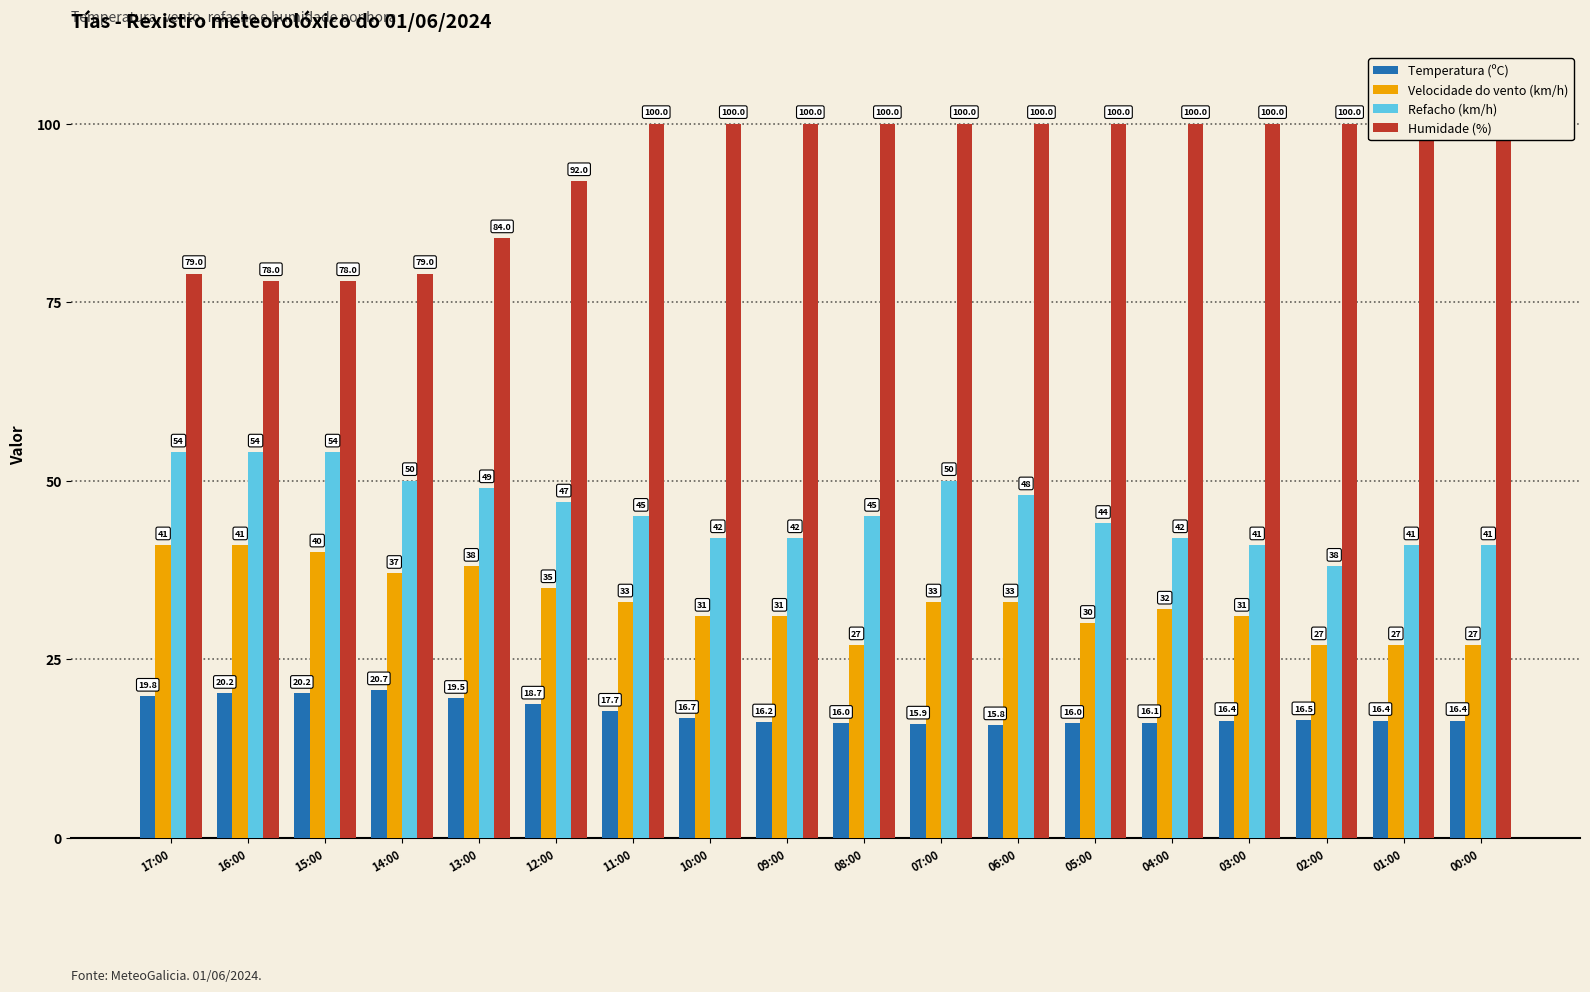

Which series has the largest range (max minus min)?

Humidade (%)